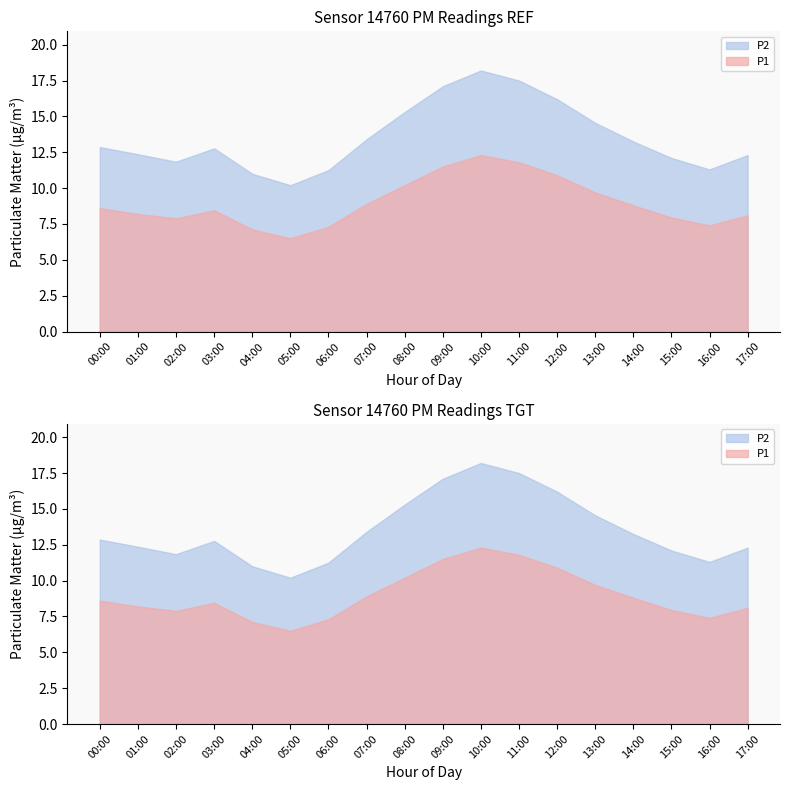

What value does the P1 series have at 04:00?

7.1